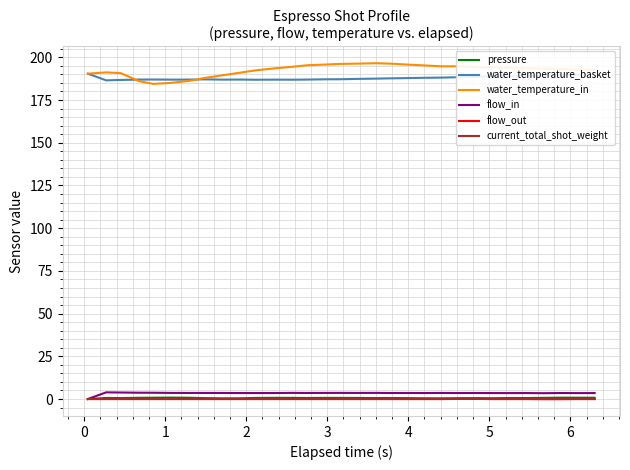

True or false: water_temperature_in and flow_out intersect in this chart.

False